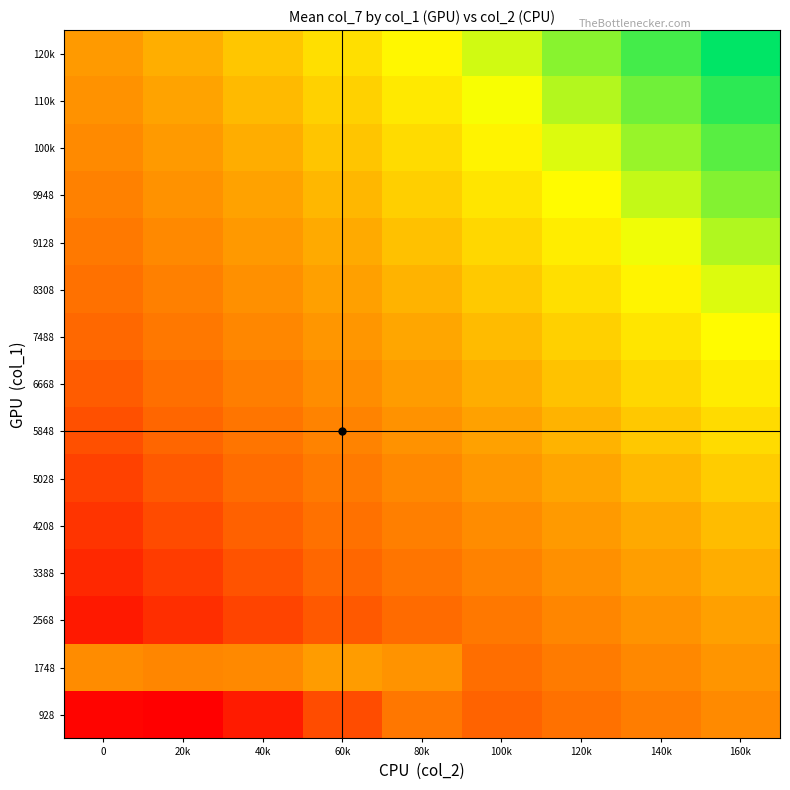

What is the difference between the highest and lowest values at 80k?

45652.2